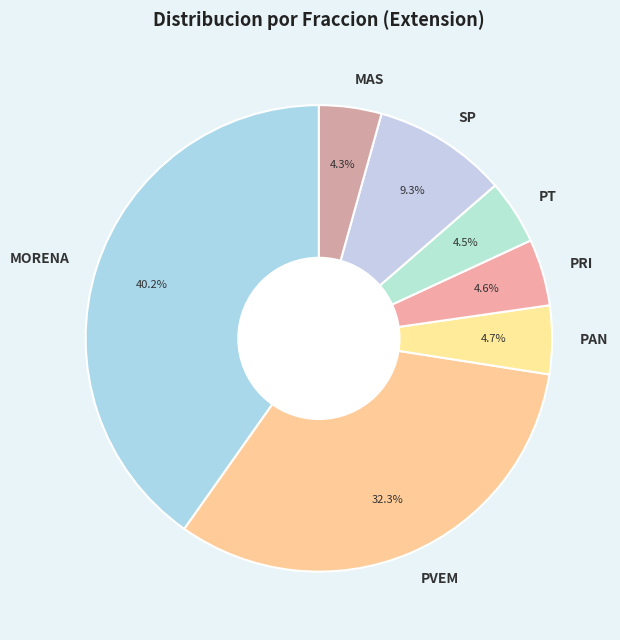

What is the ratio of the value at PAN to the value at MAS?

1.1